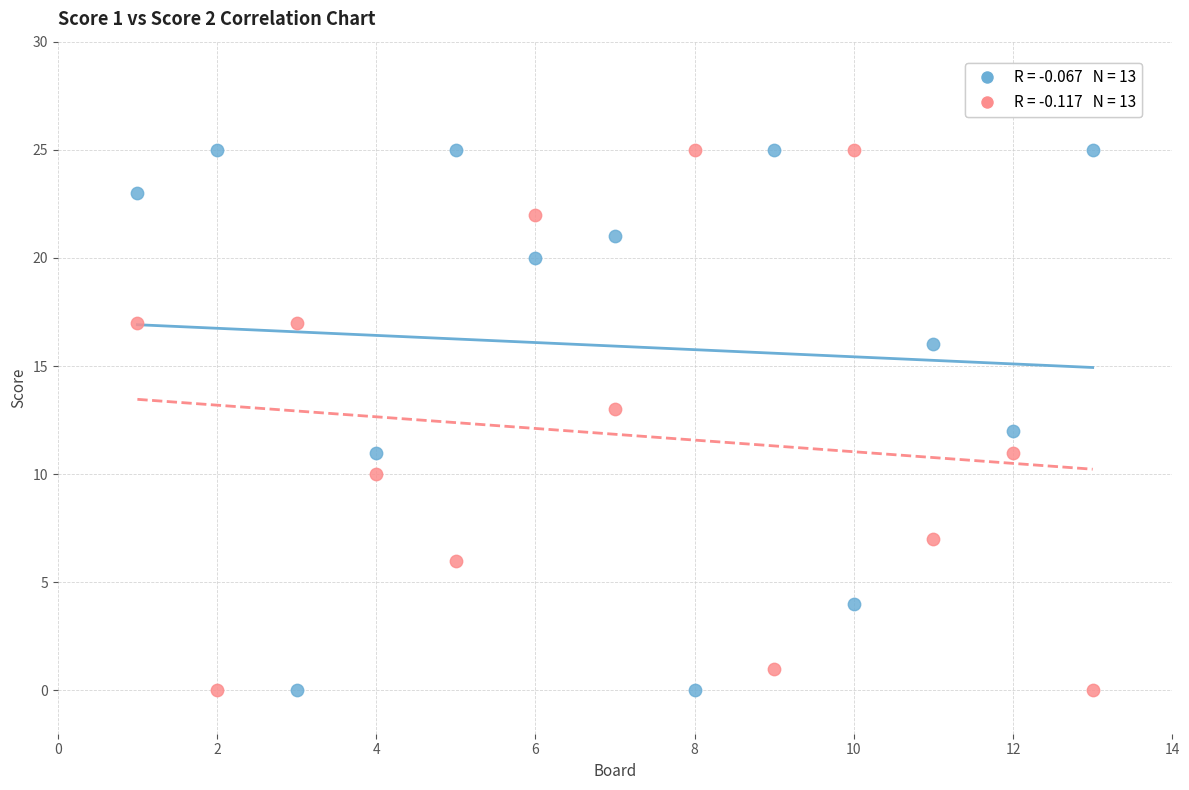

Across all data points, what is the range of Y values (max minus min)?

25